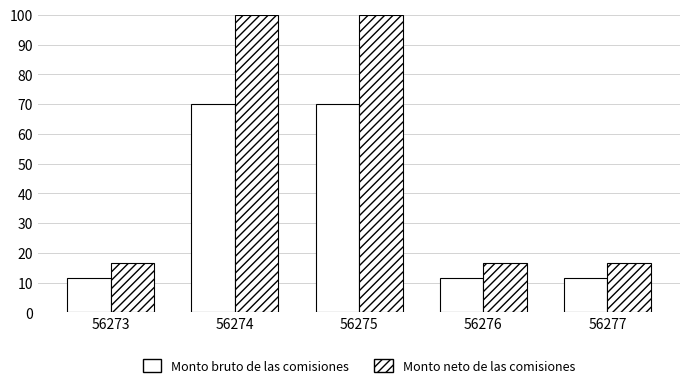

Count the number of categories in the chart.

5